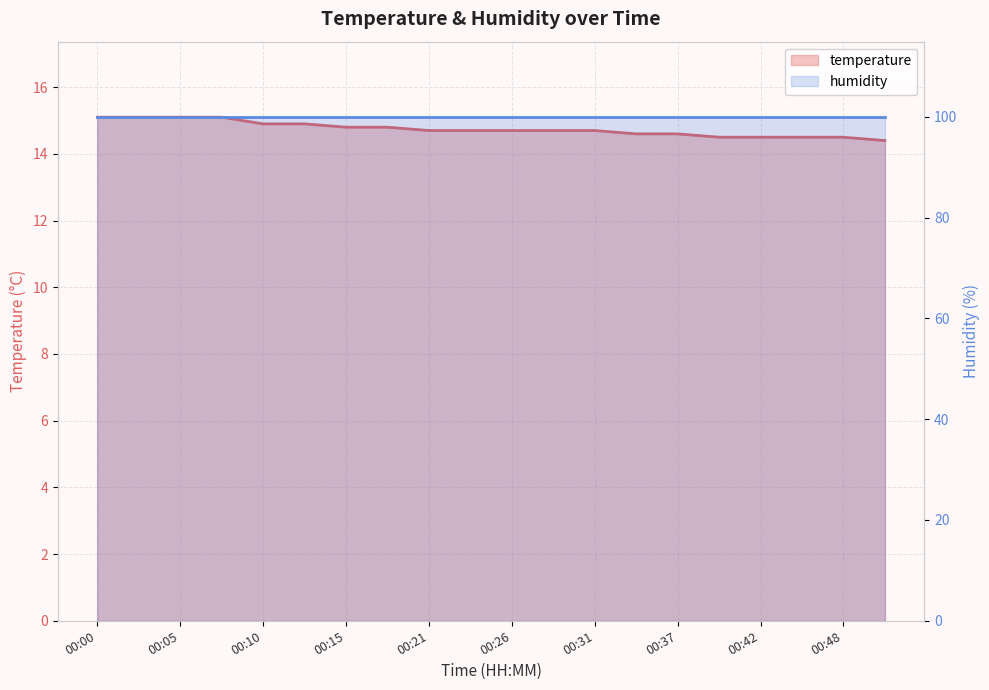

What is the change in value from 00:18 to 00:21?

-0.1